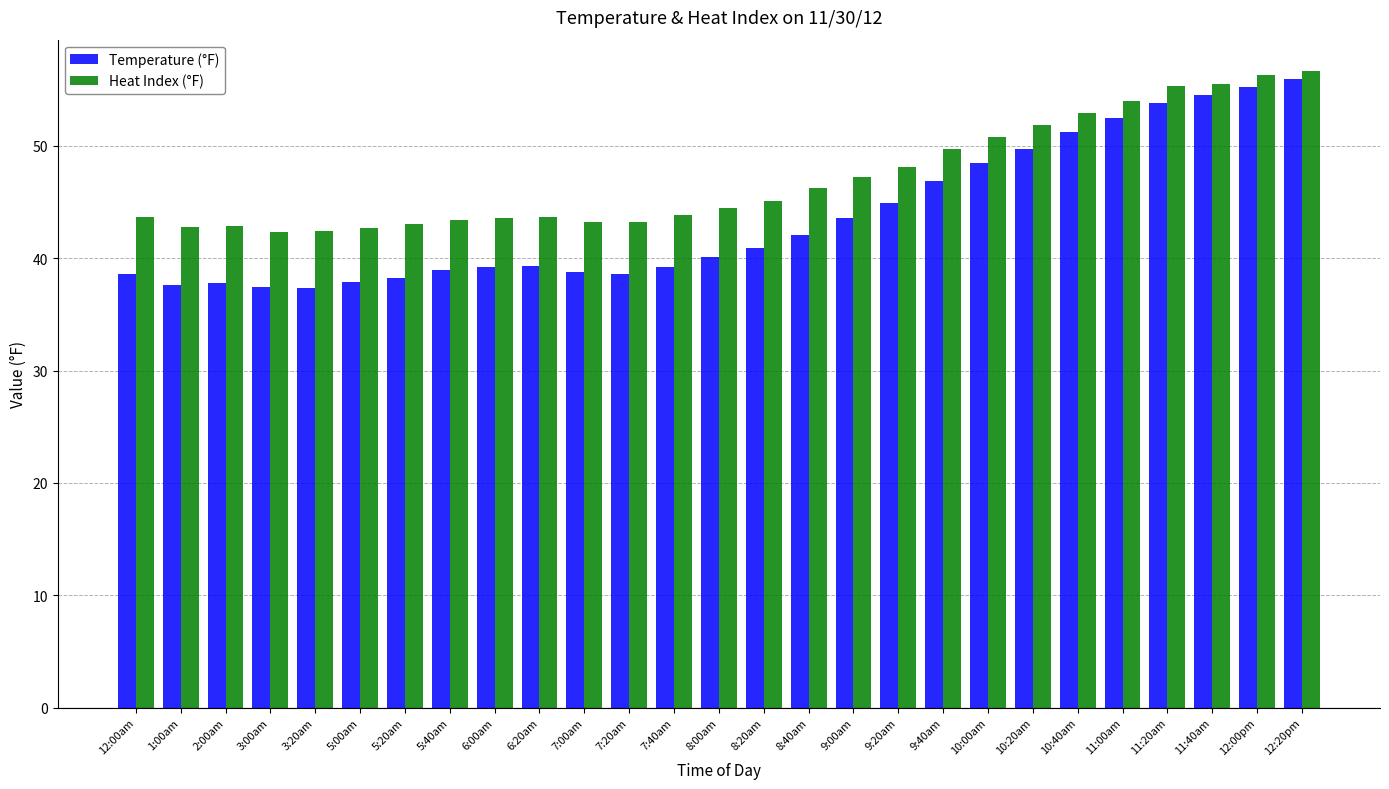

Which series has the largest total across all categories?

Heat Index (°F)